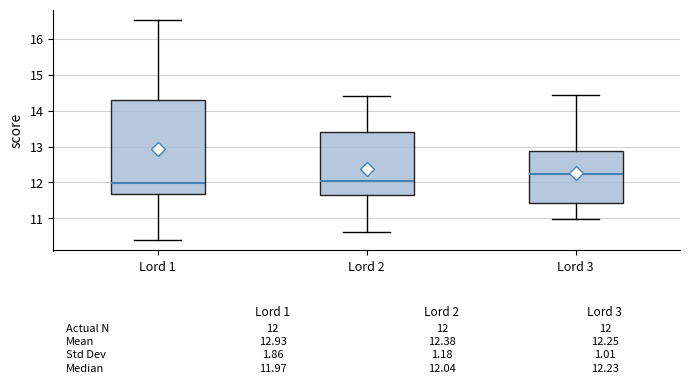

Comparing the boxes themselves (not the whiskers), which one is the tallest?

Lord 1